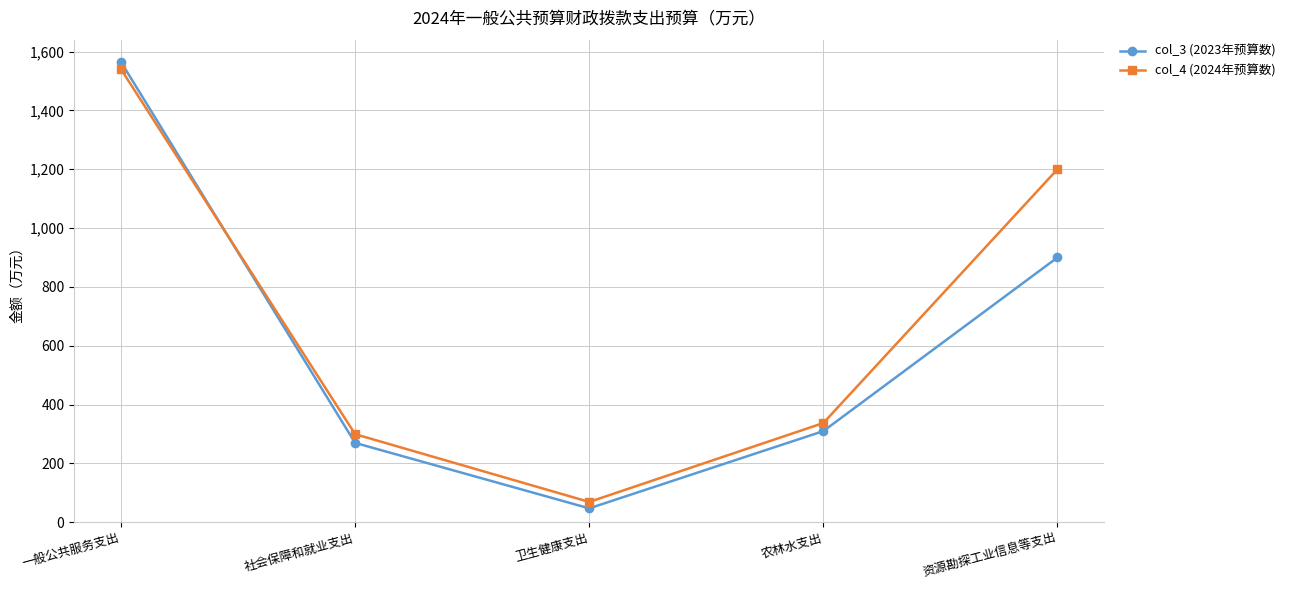

True or false: col_3 (2023年预算数) has more than 1 points higher than both neighbors.

False